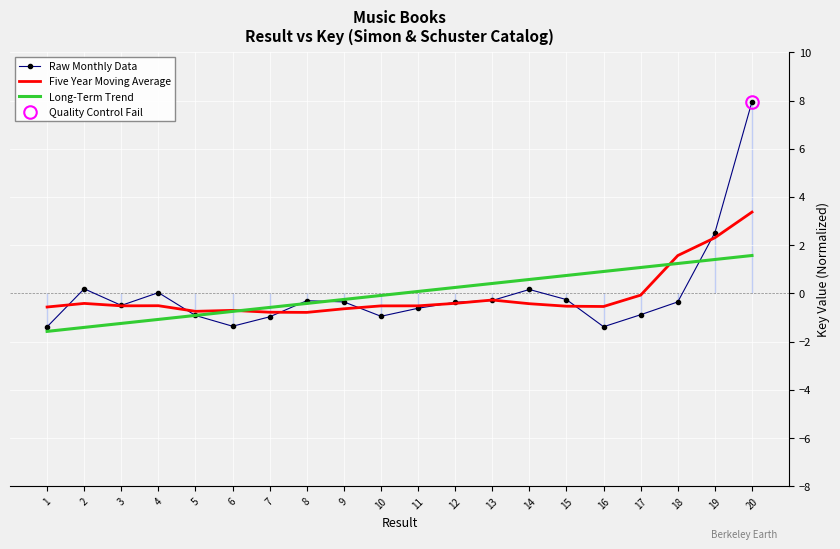

In Five Year Moving Average, how many points are higher than both neighbors (excluding endpoints)?

4